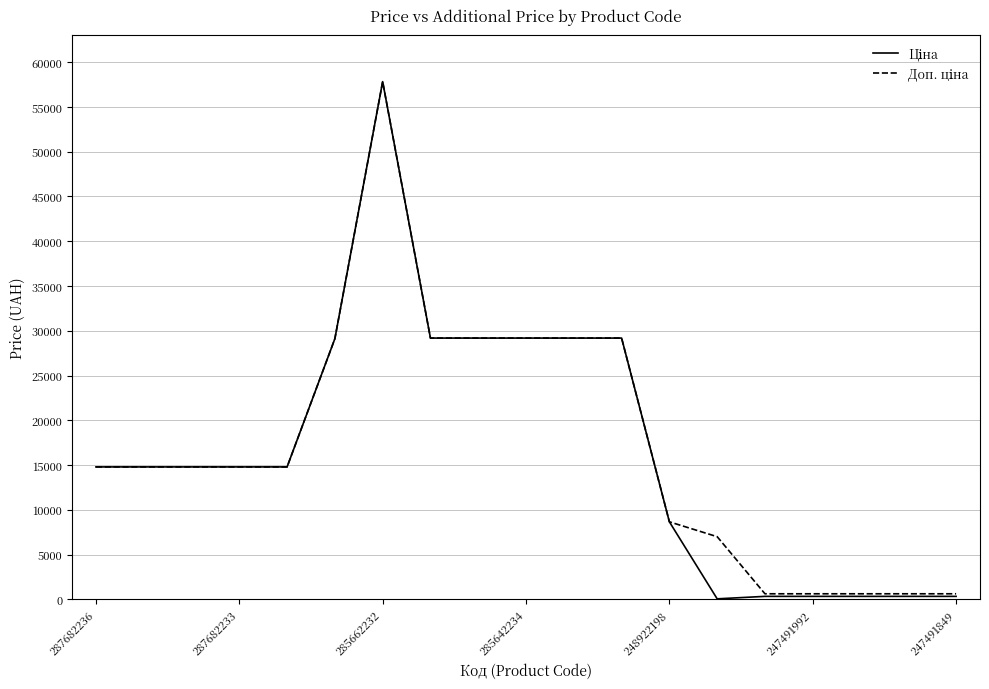

What is the greatest value displayed?

57826.2